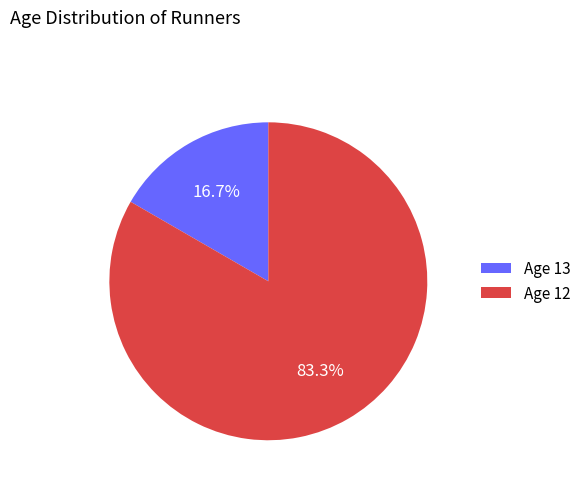

Is there a majority slice in this chart?

Yes